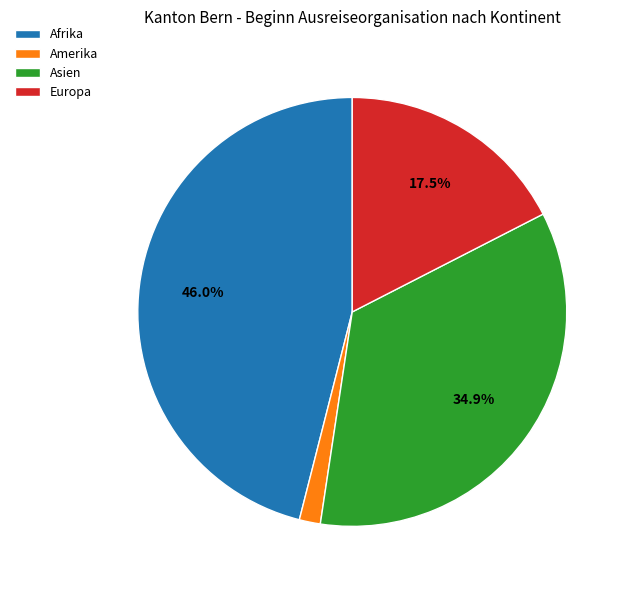

How many segments does this pie chart have?

4